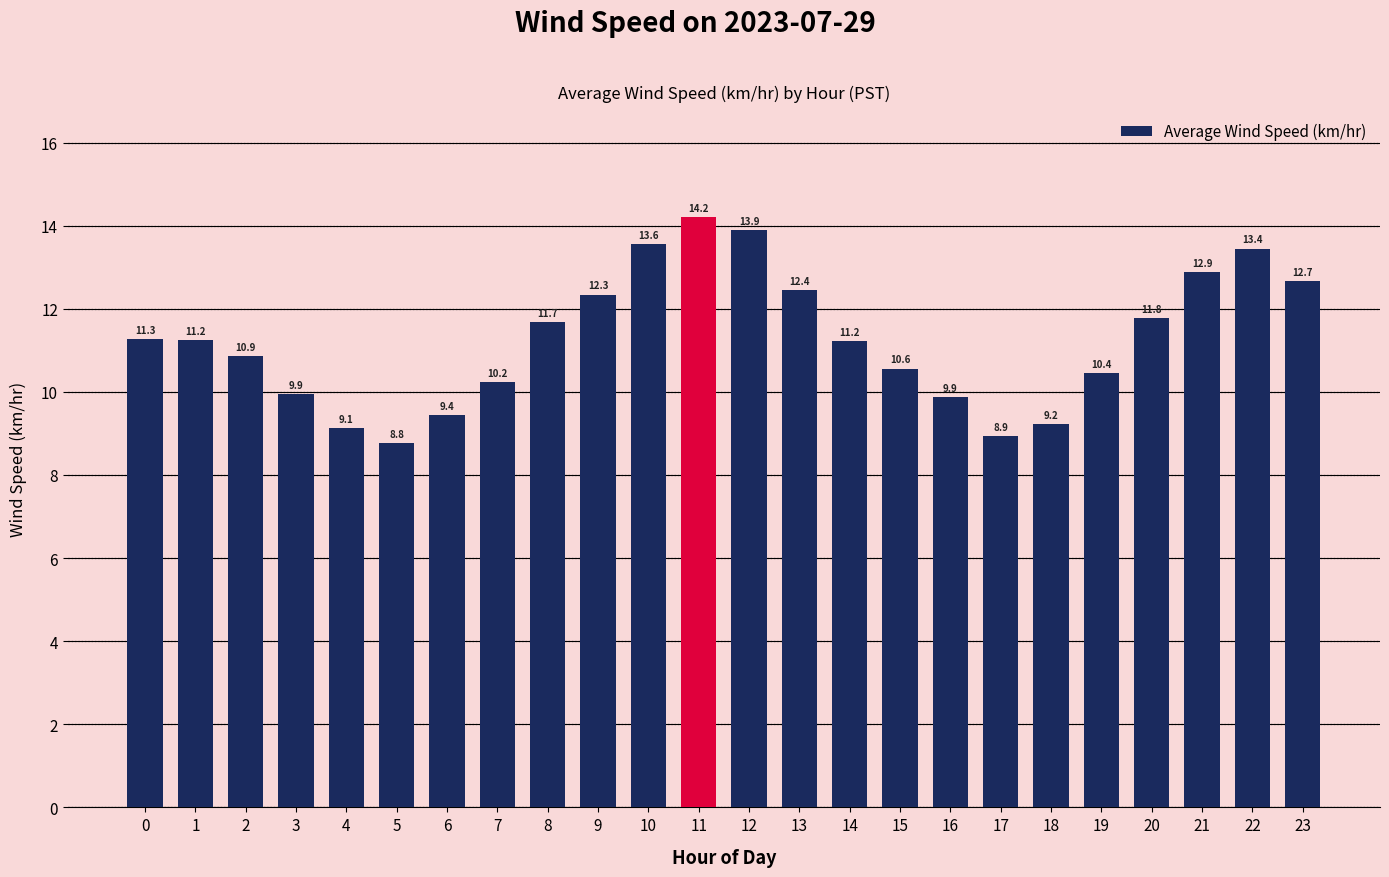

Approximately how many times larger is the value at 22 compared to 6?

1.4